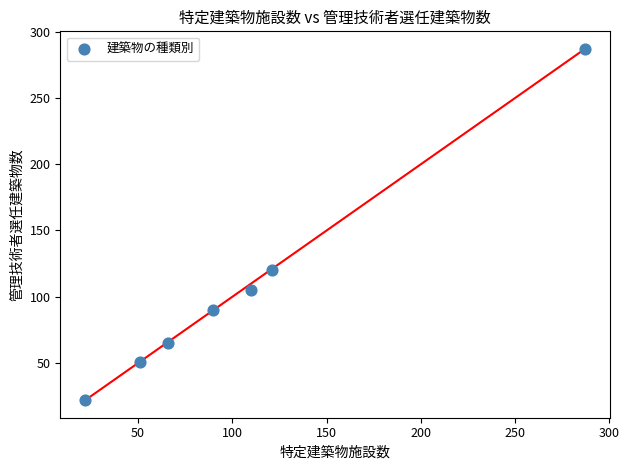

What Y value in the scatter plot is closest to 154?

120